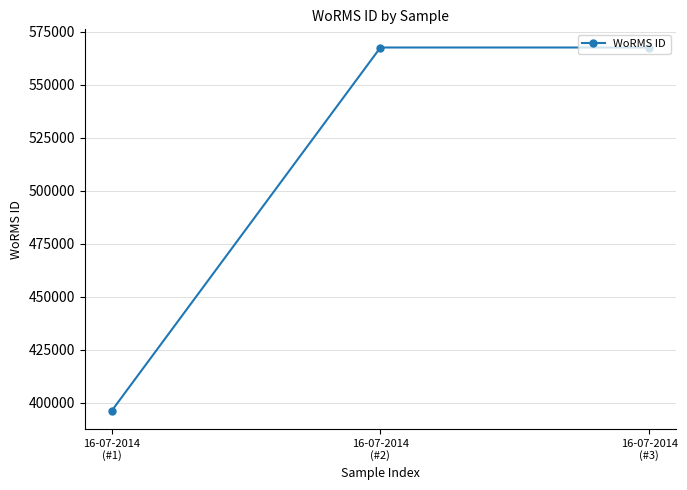

What is the sum of all values?

1531329